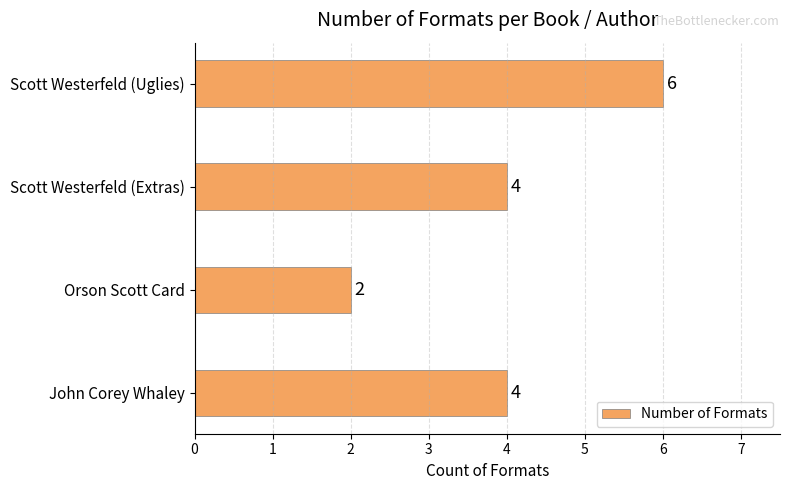

What is the approximate value at Scott Westerfeld (Uglies)?

6